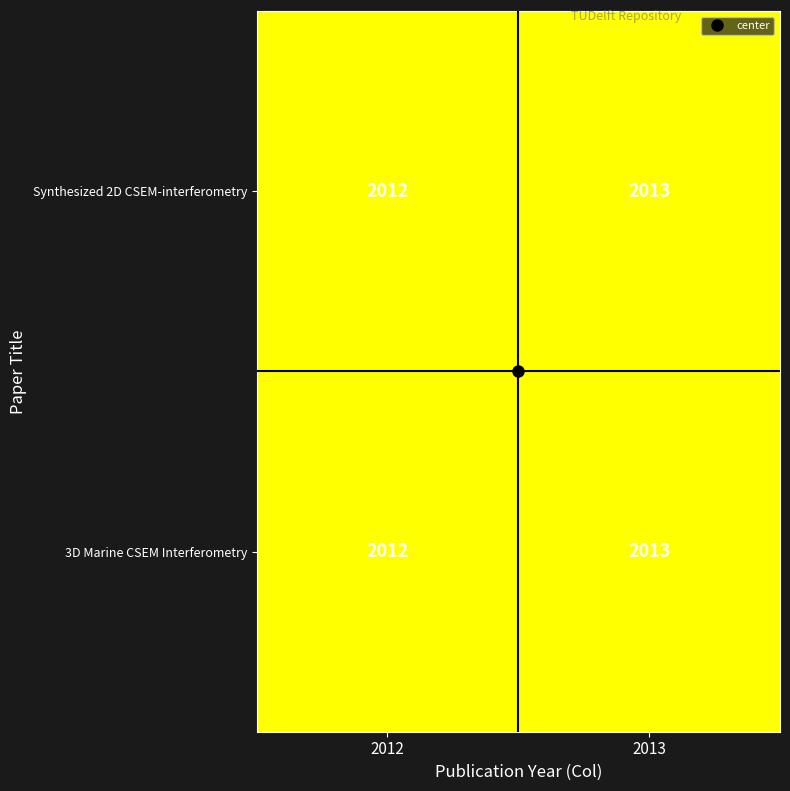

What is the sum of all 3D Marine CSEM Interferometry values?

4025